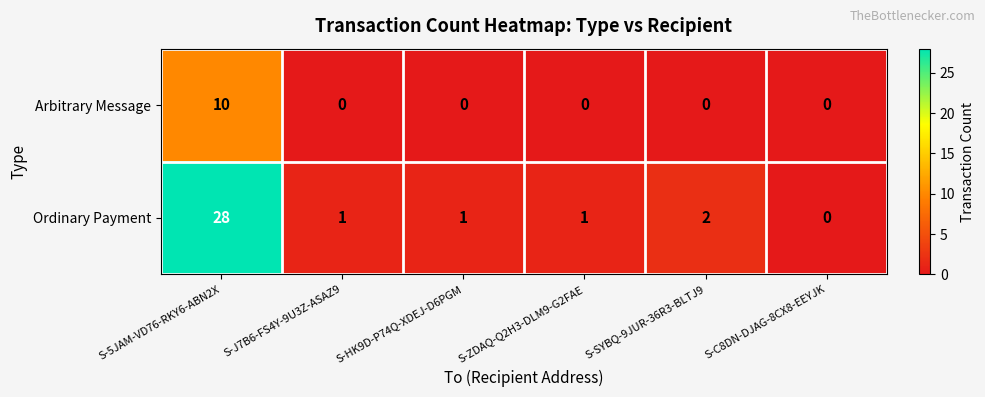

Which category has the highest value in the Arbitrary Message series?

S-5JAM-VD76-RKY6-ABN2X